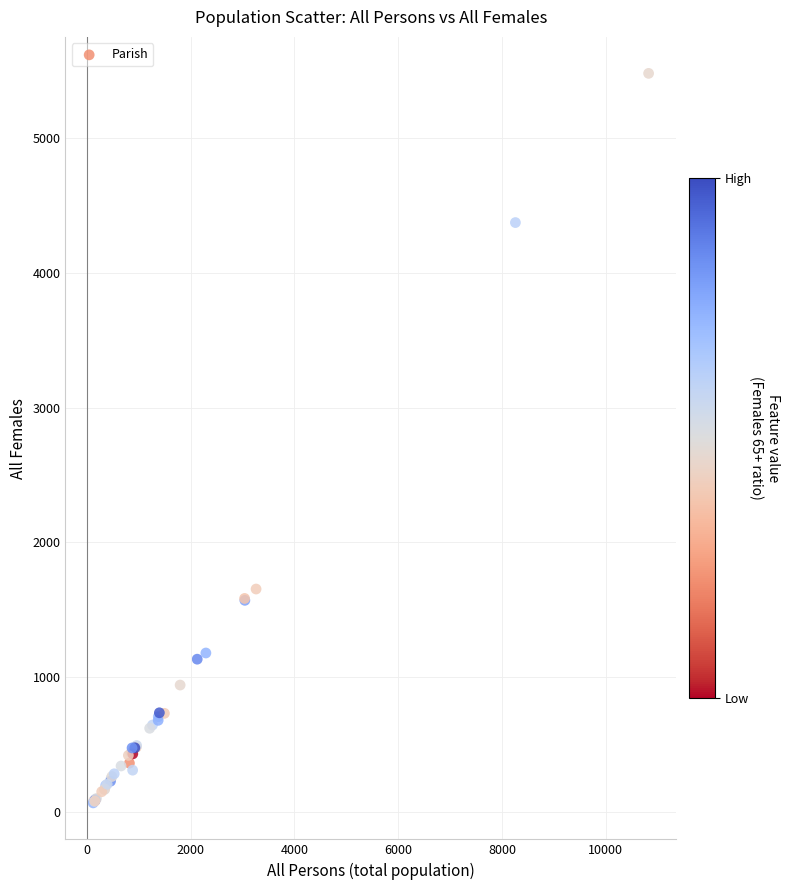

What Y value in the scatter plot is closest to 2773?

1653